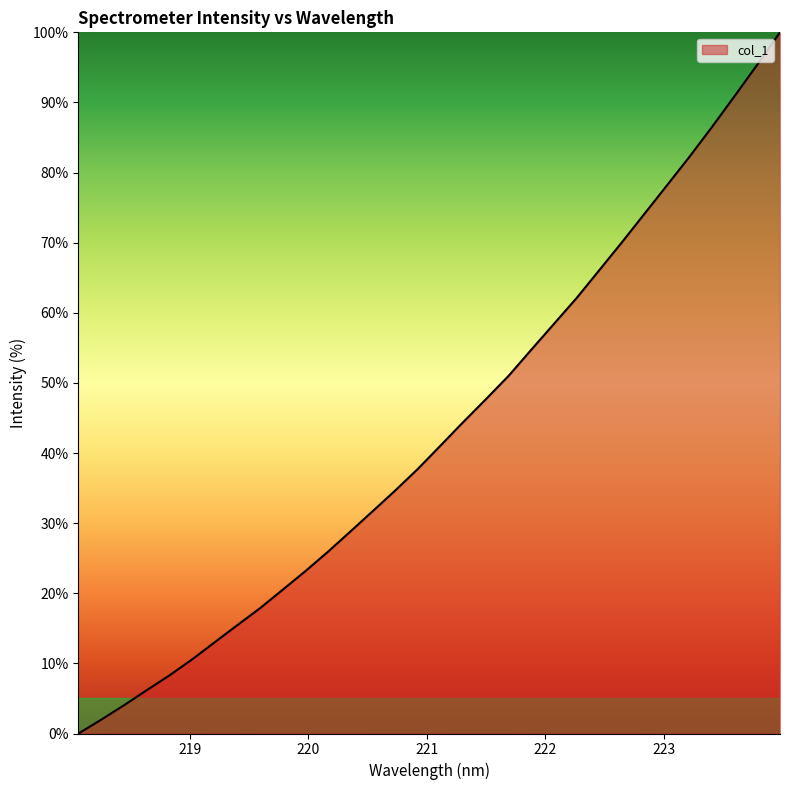

Does the chart have visible grid lines?

No